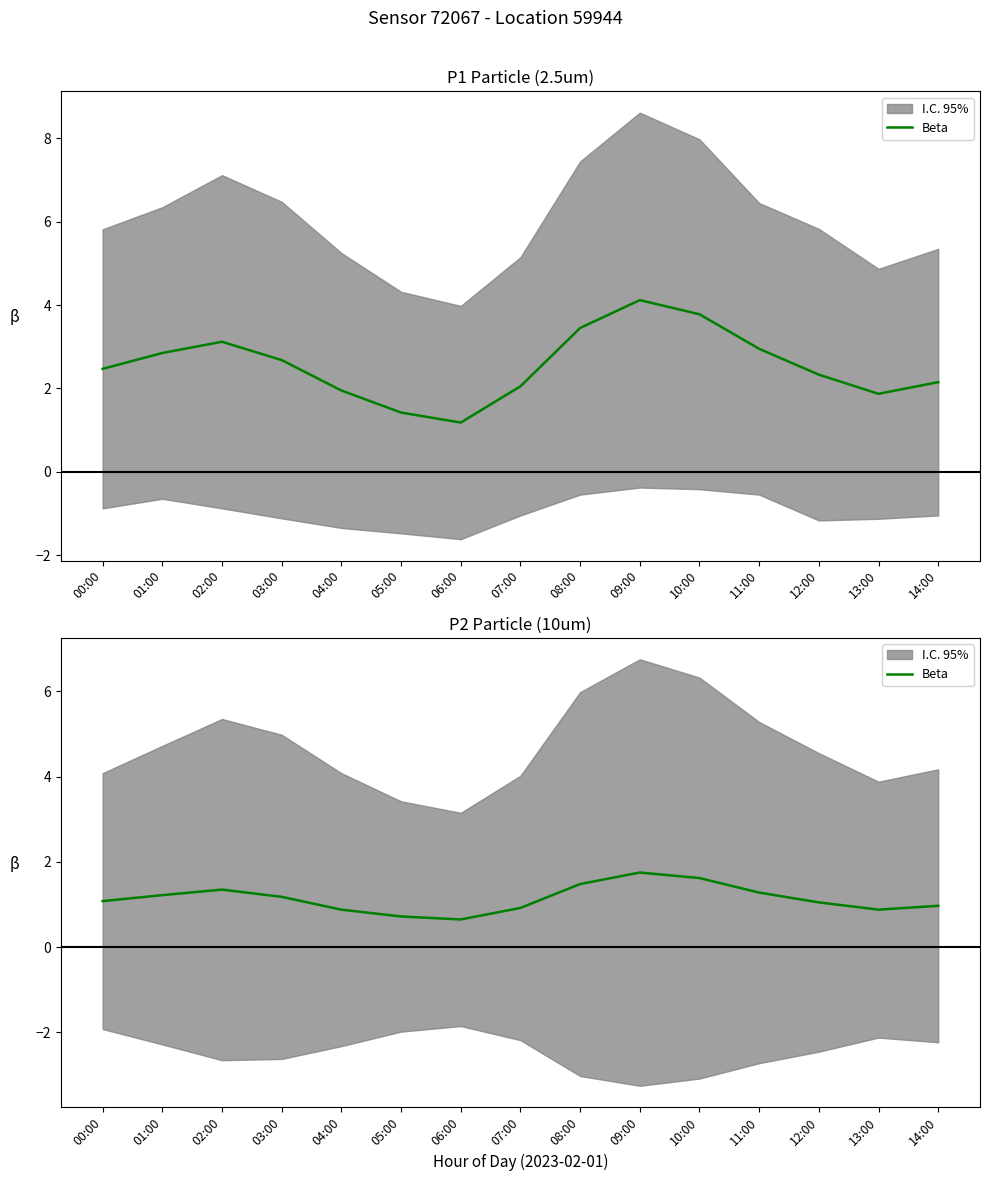

At which category does the data reach its first local valley?

06:00